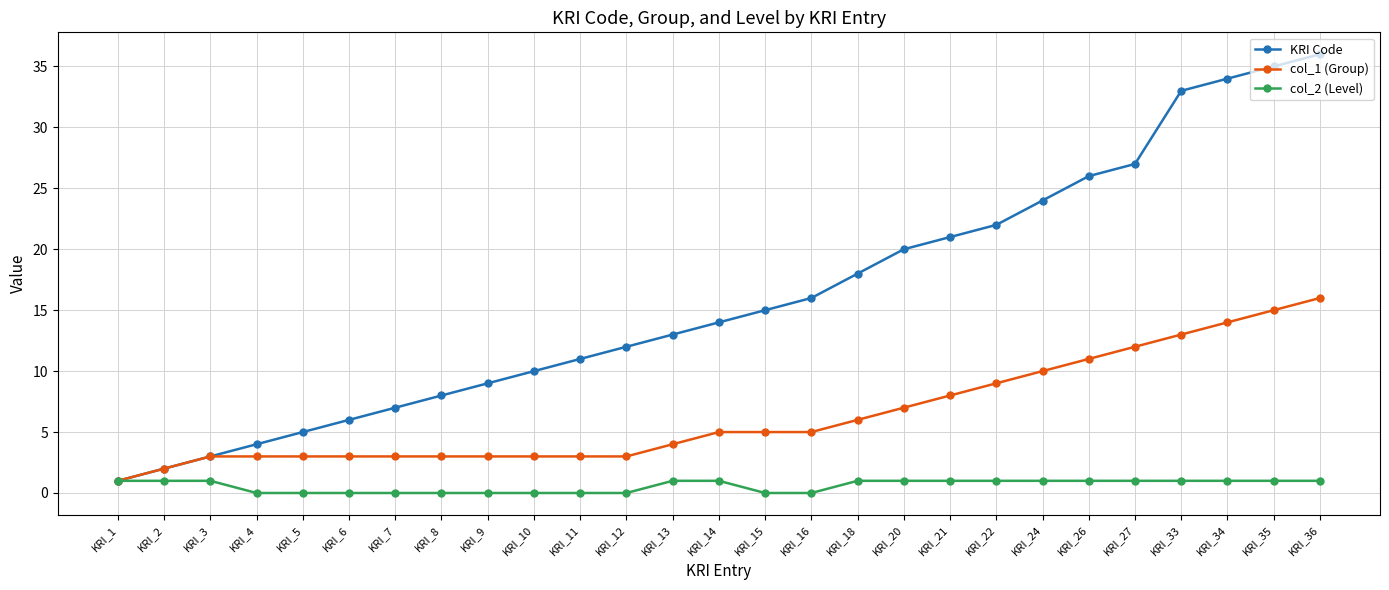

What is the difference between the highest and lowest values at KRI_16?

16